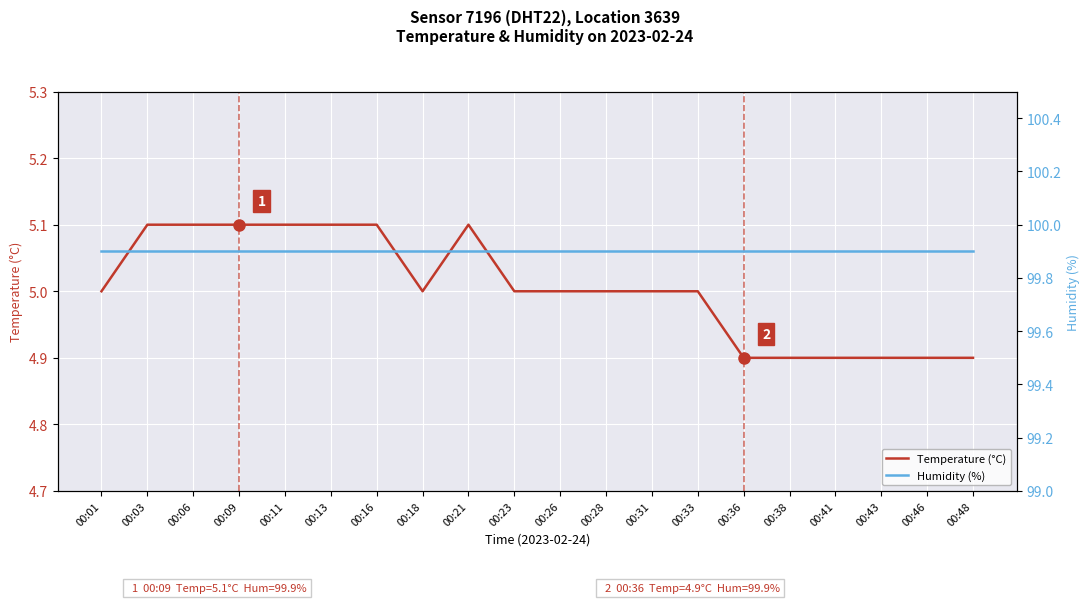

What are all the series names shown in the legend?

Temperature (°C), Humidity (%)